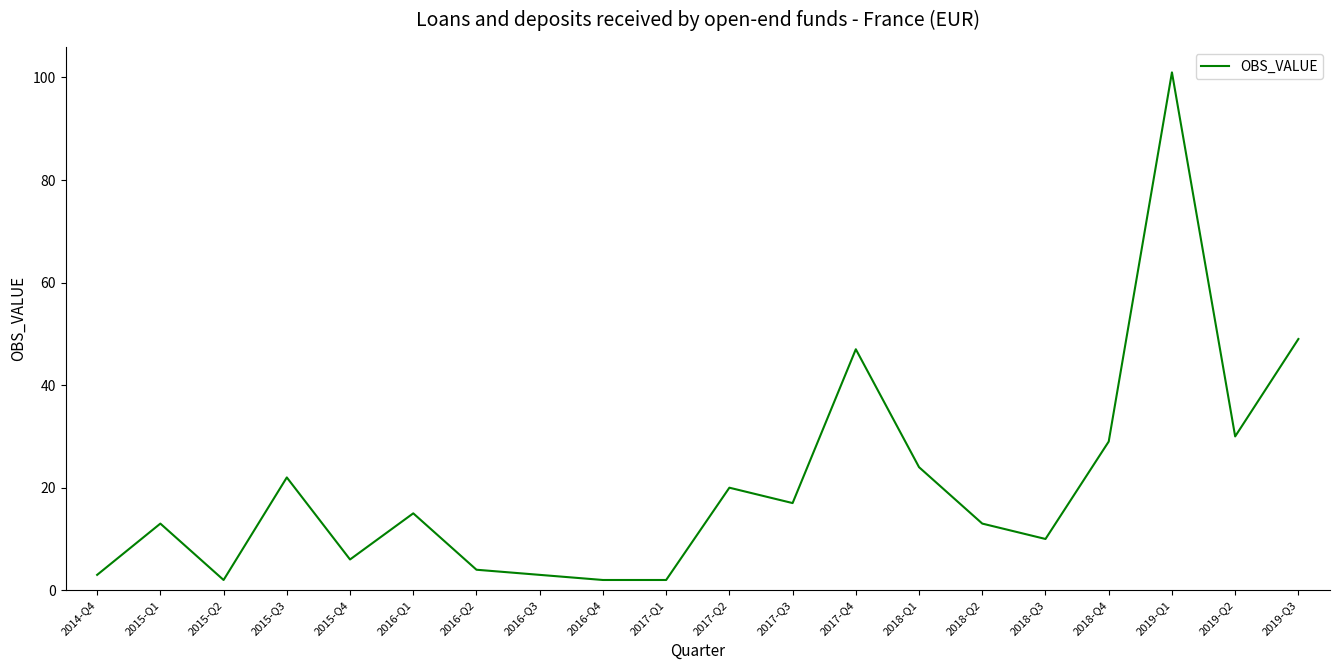

The value at 2018-Q2 is 17. True or false?

False